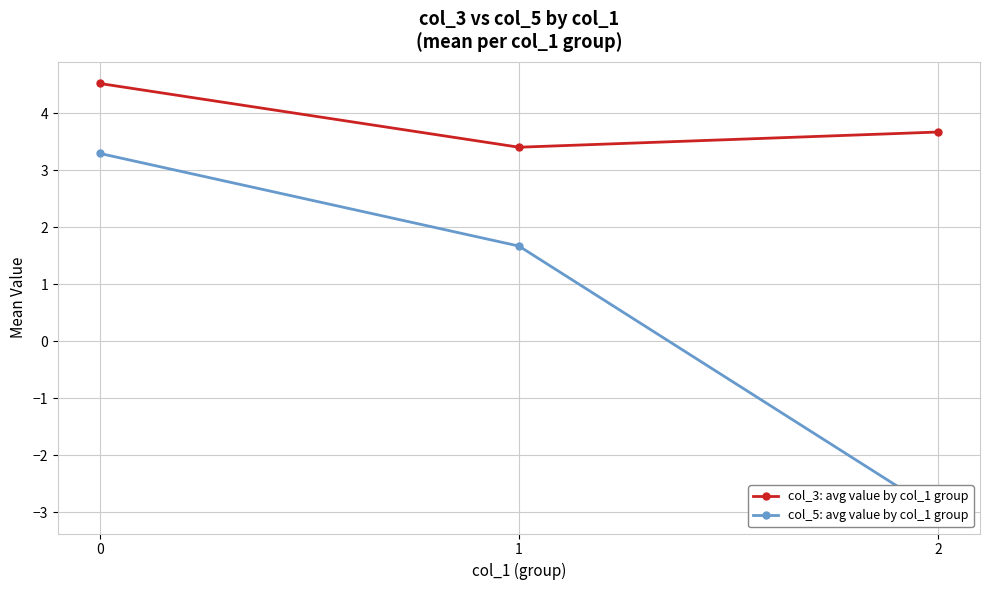

Reading left to right, transcribe all the data shown in this chart.

col_3: avg value by col_1 group: 0=4.5	1=3.4	2=3.7
col_5: avg value by col_1 group: 0=3.3	1=1.7	2=-3.0